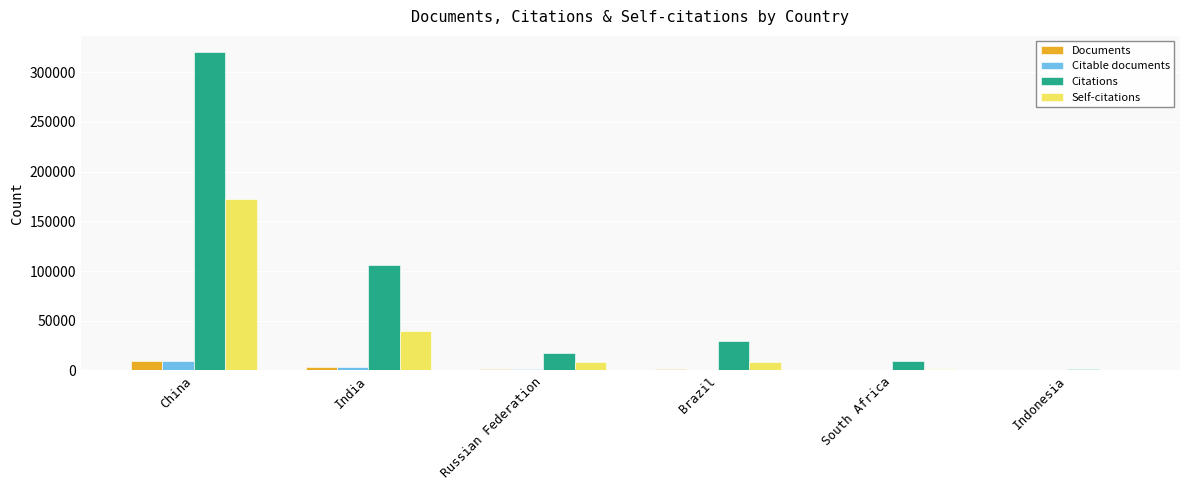

How many groups of bars are there?

6